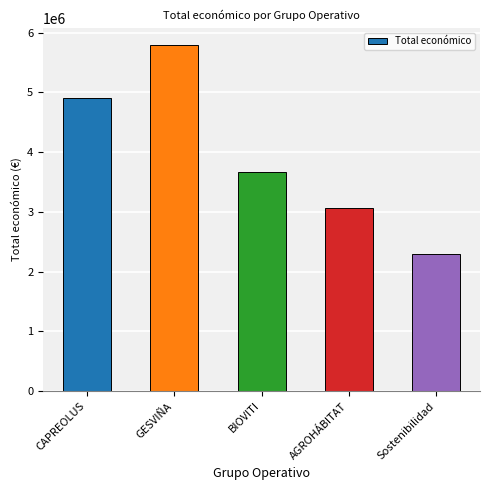

What is the label of the 4th bar from the right?

GESVIÑA